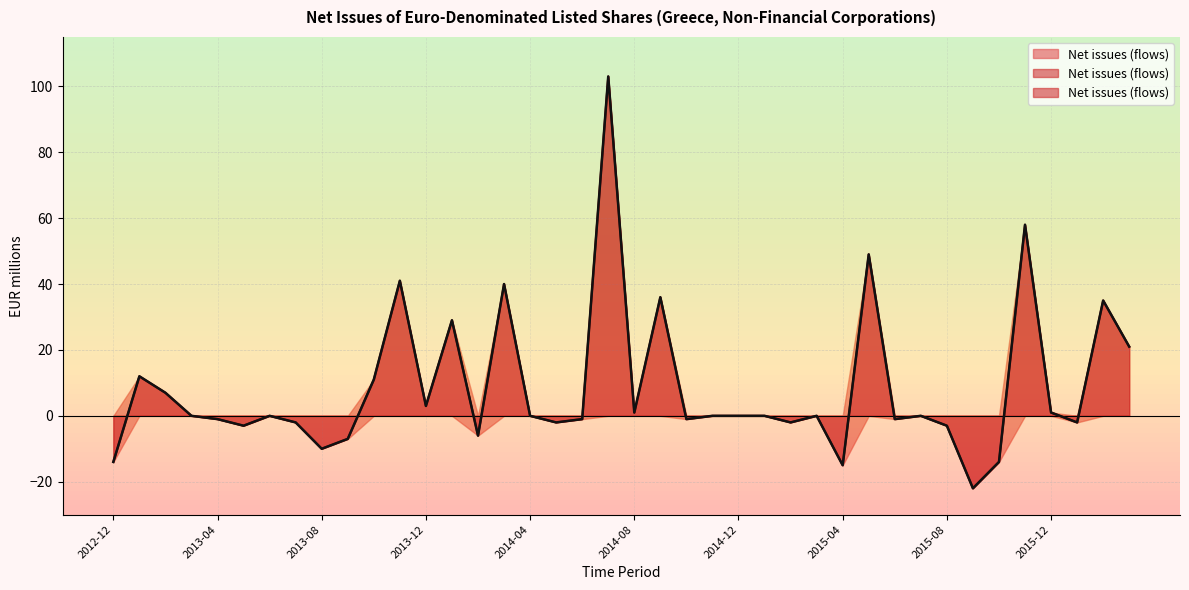

True or false: the data has more than 2 interior local peaks.

True